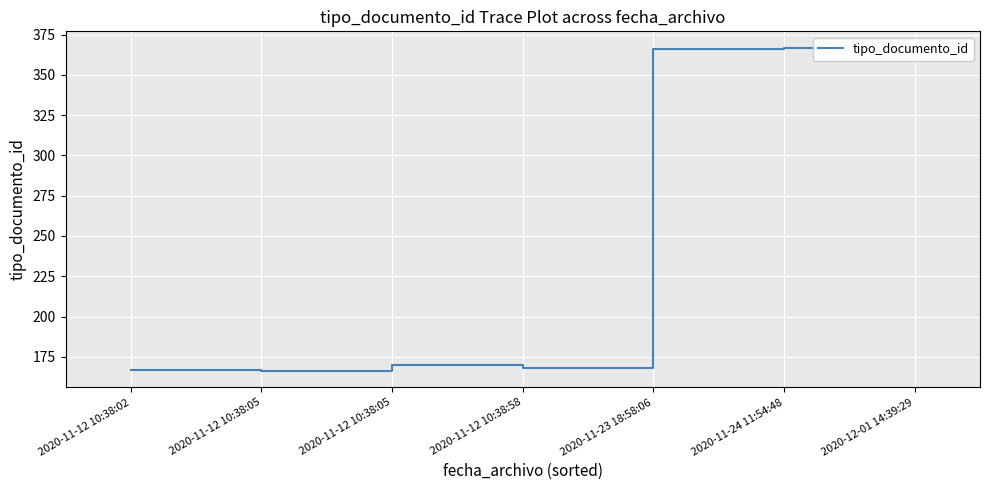

How many lines are shown in the chart?

1